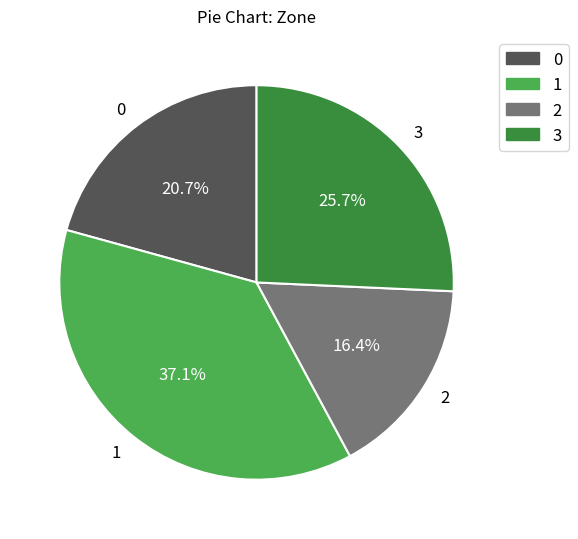

To the nearest percent, what is the combined percentage of 1 and 2?

54%